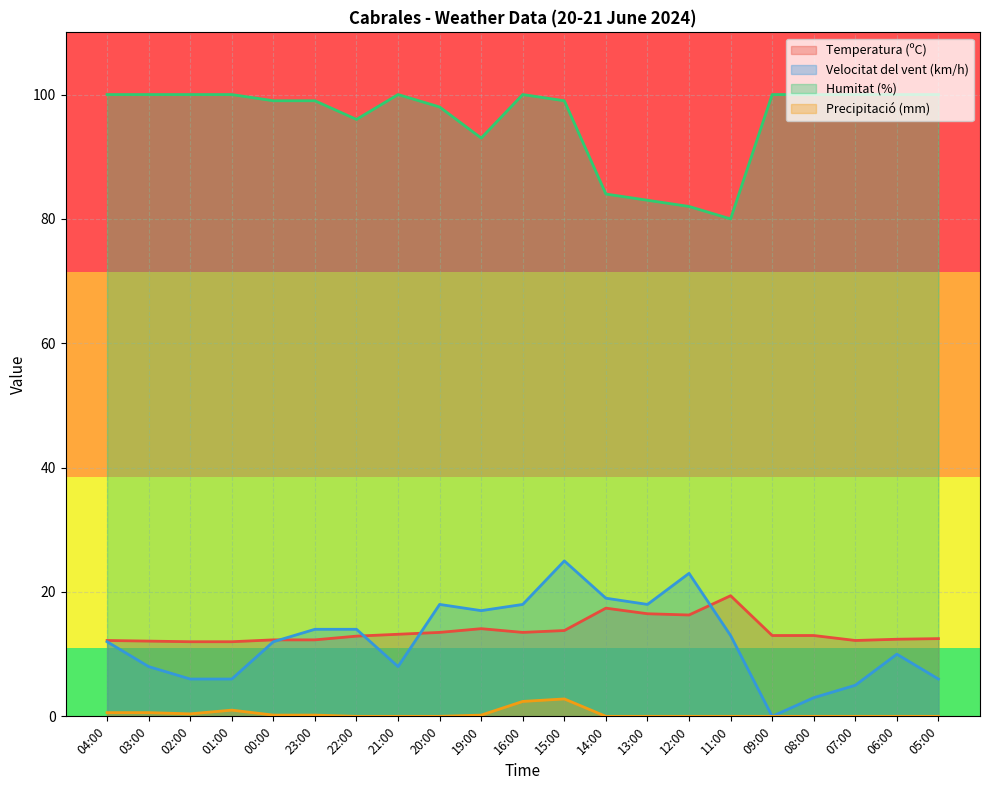

True or false: Temperatura (ºC) and Humitat (%) intersect in this chart.

False